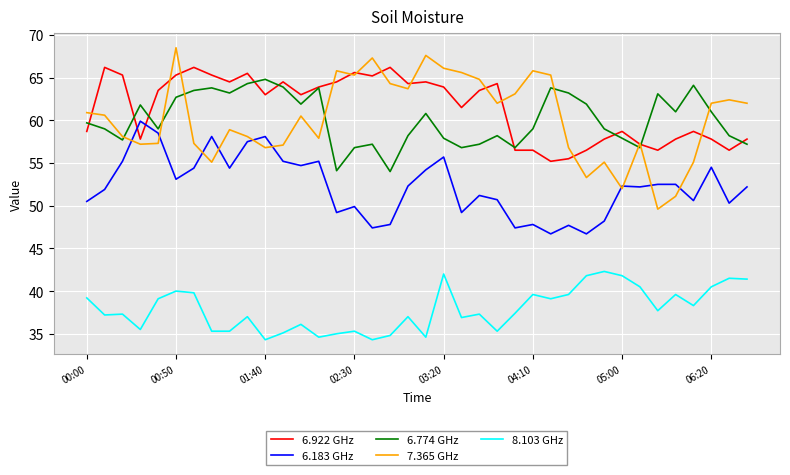

How many categories are shown in the chart?

38